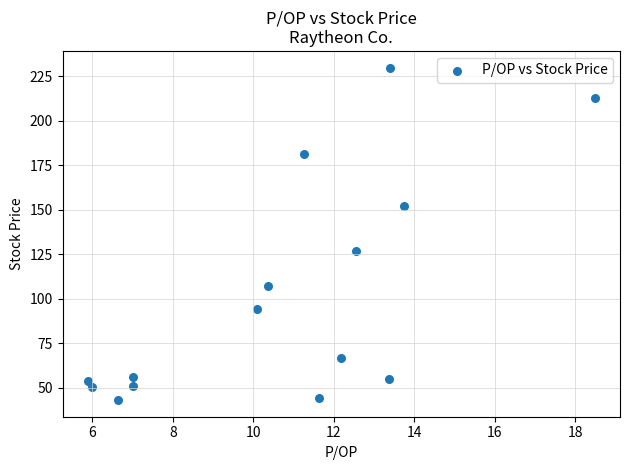

What is the range of Y values (max minus min)?

186.7